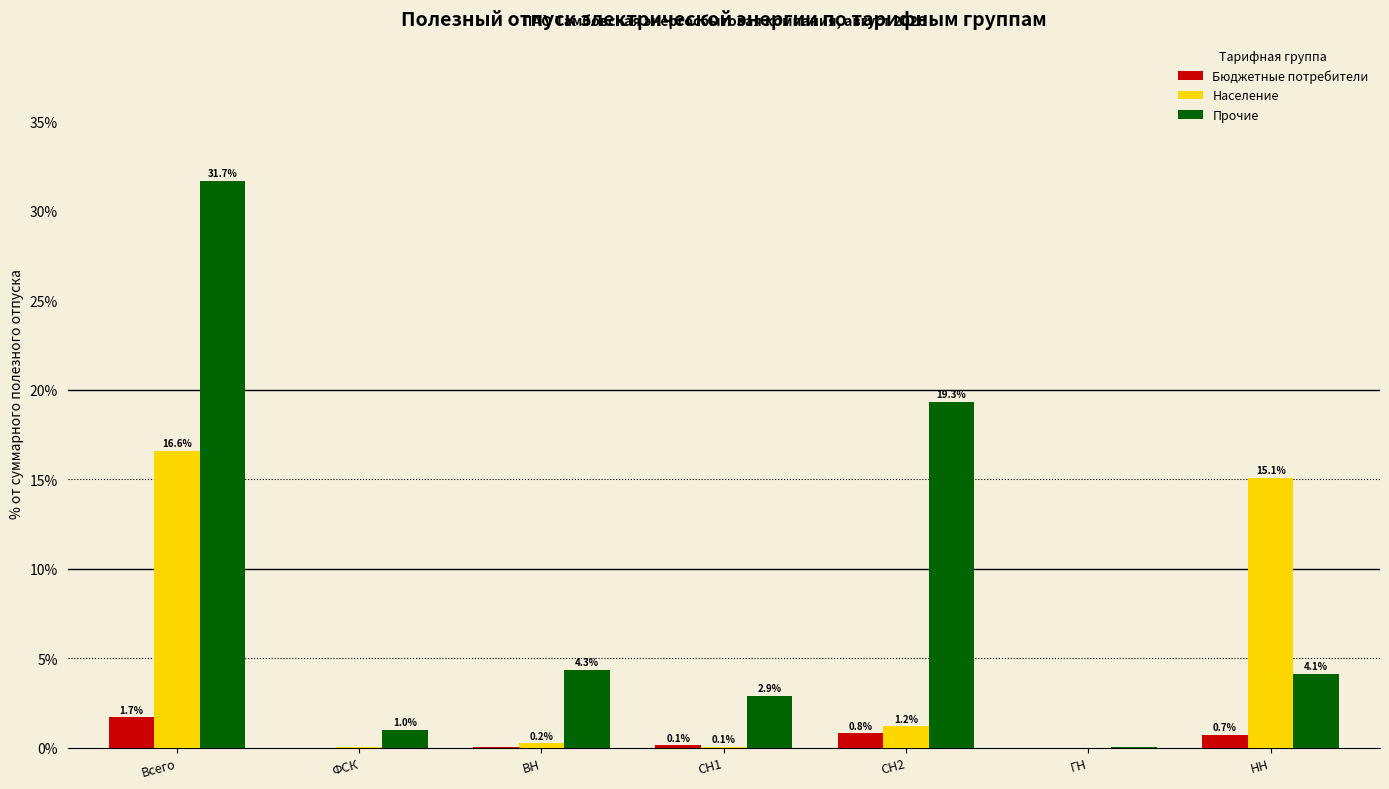

Read the Бюджетные потребители value at СН2.

0.8